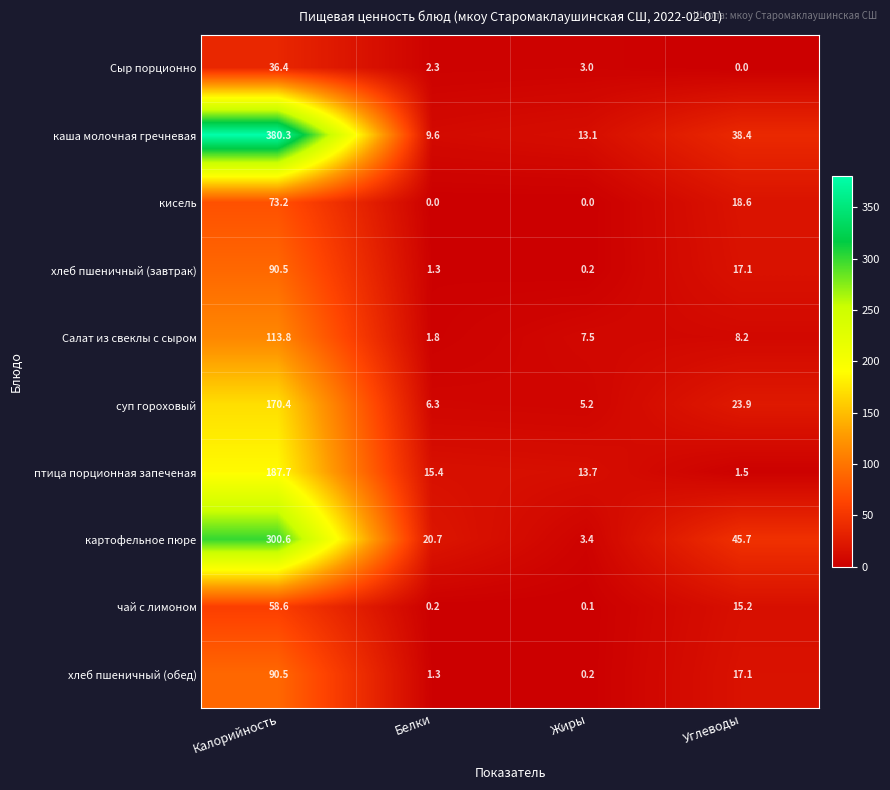

Where does the каша молочная гречневая series first go above 38?

Калорийность